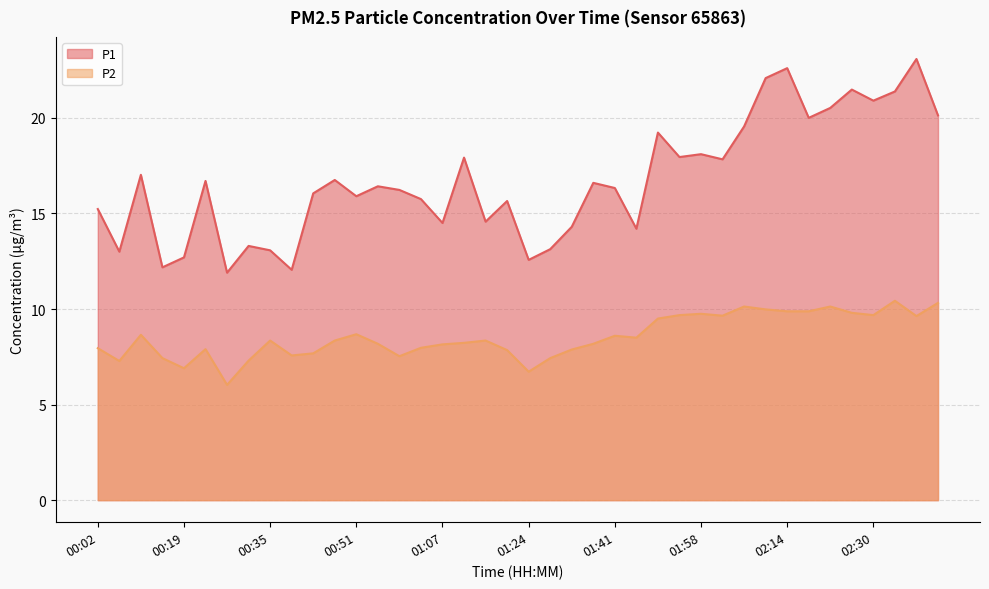

What is the value of the P1 point at the 34th from the left?

20.0